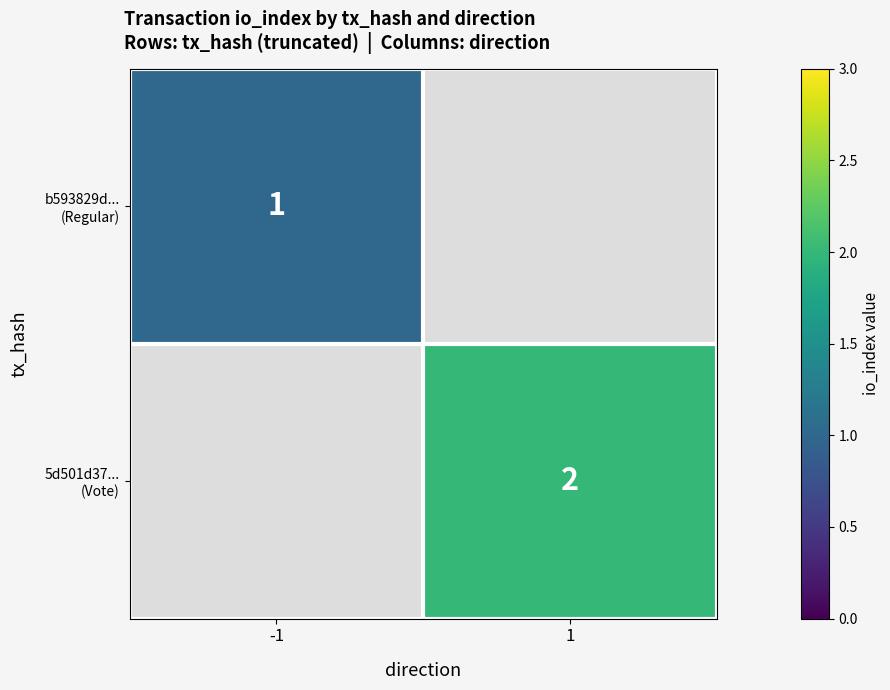

True or false: b593829d... (Regular) has a value of 1.0 at -1.

True